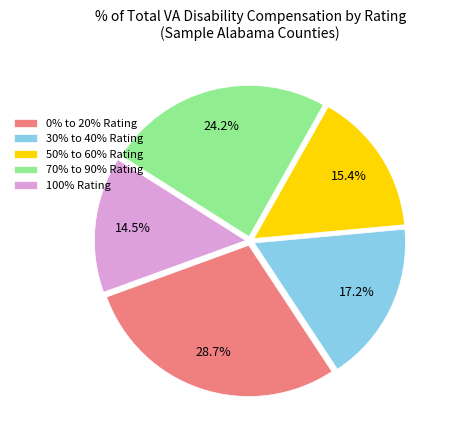

What percentage is NOT represented by 100% Rating?

85.5%